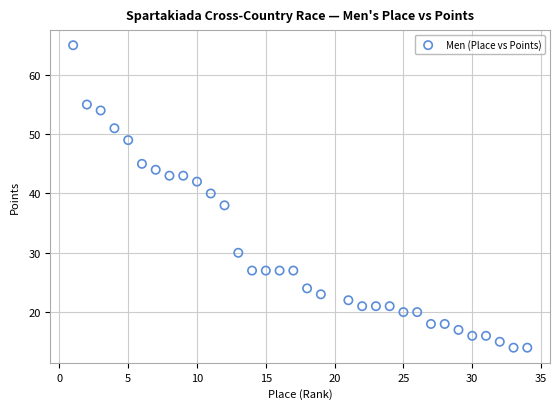

What is the range of Y values (max minus min)?

51